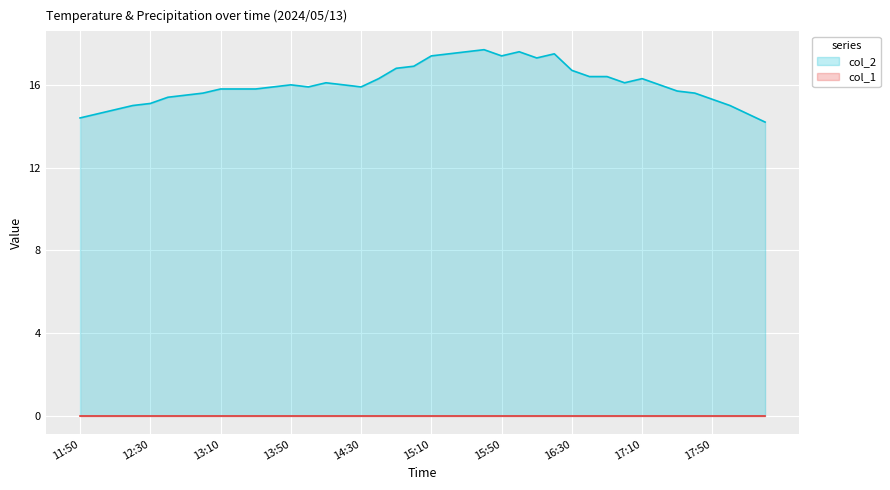

What is the difference between the maximum and minimum values?

3.5